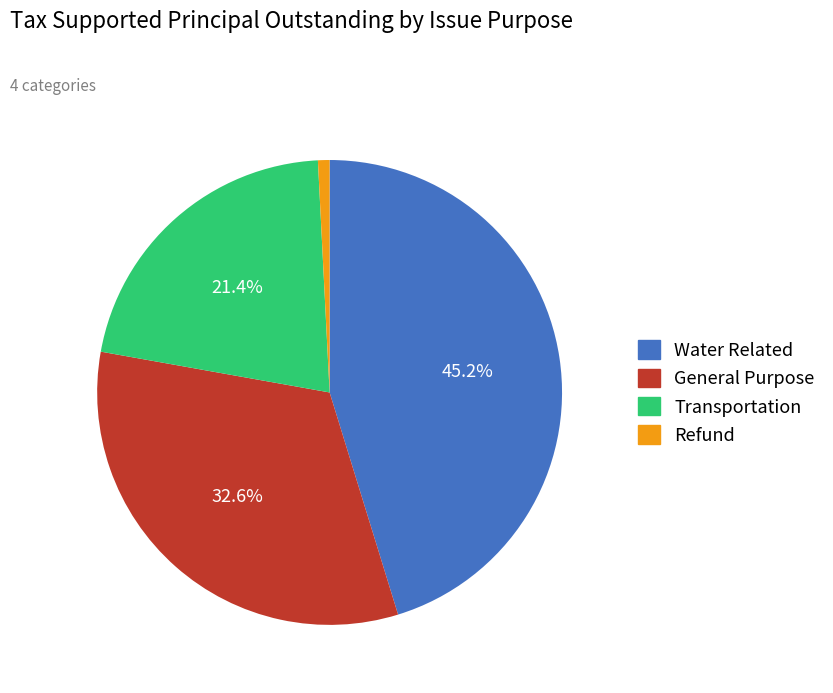

To the nearest percent, what is the difference between the largest and smallest slice percentages?

44%